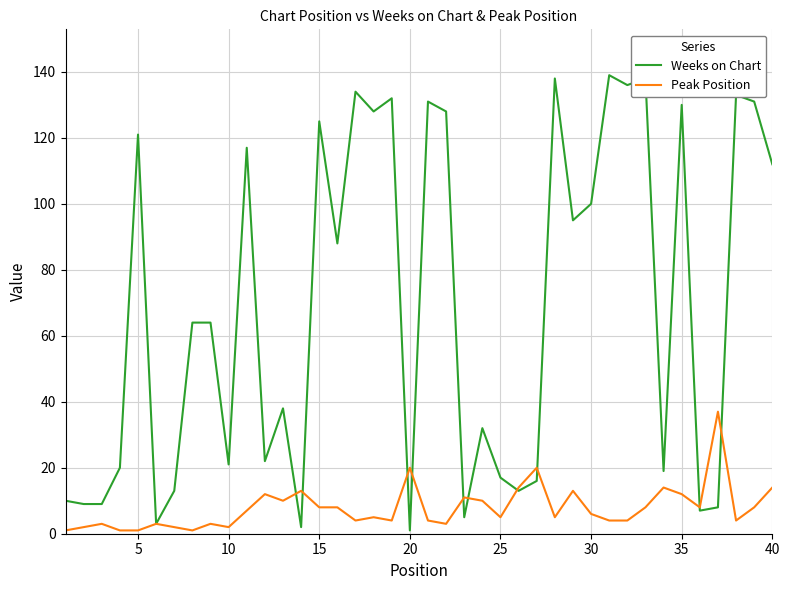

What is the greatest value displayed?

139